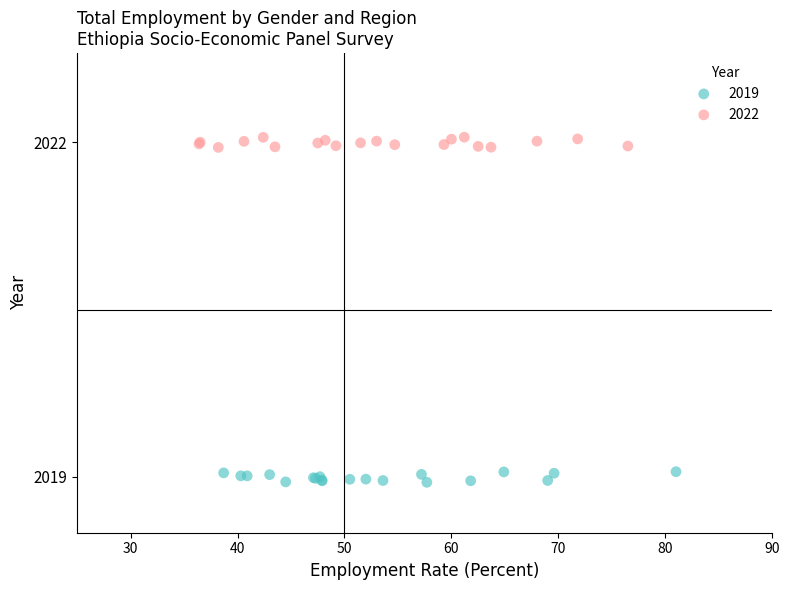

Which series contains the lowest Y value?

2019